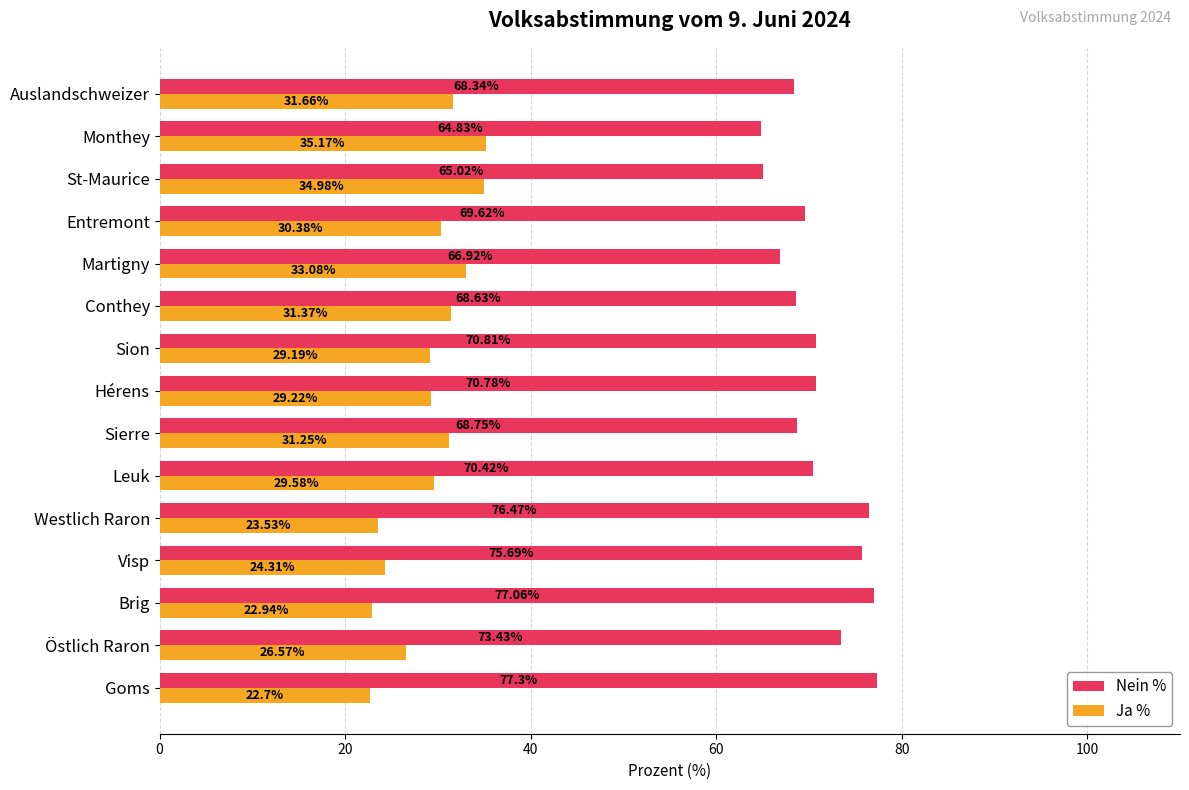

How many categories are shown in the chart?

15